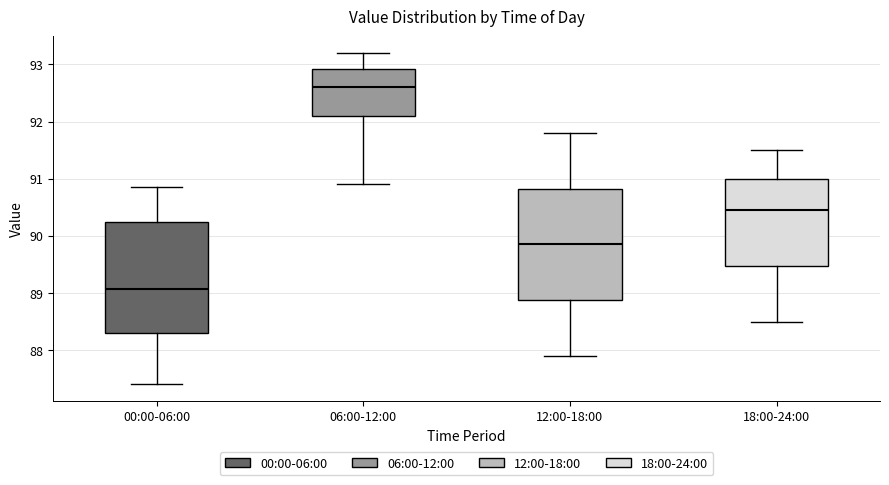

Where does the median line of the box for 12:00-18:00 sit on the y-axis? The values are not printed on the chart, so give them approximately, as read against the axis.

89.9